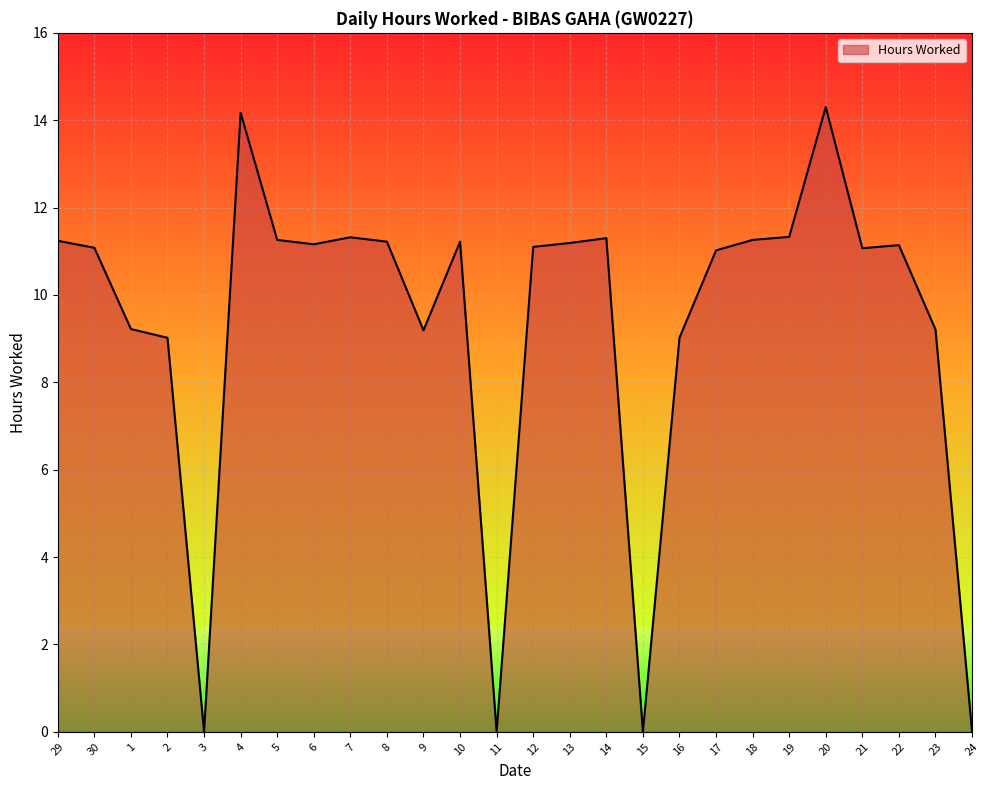

Between 18 and 4, which is larger?

4